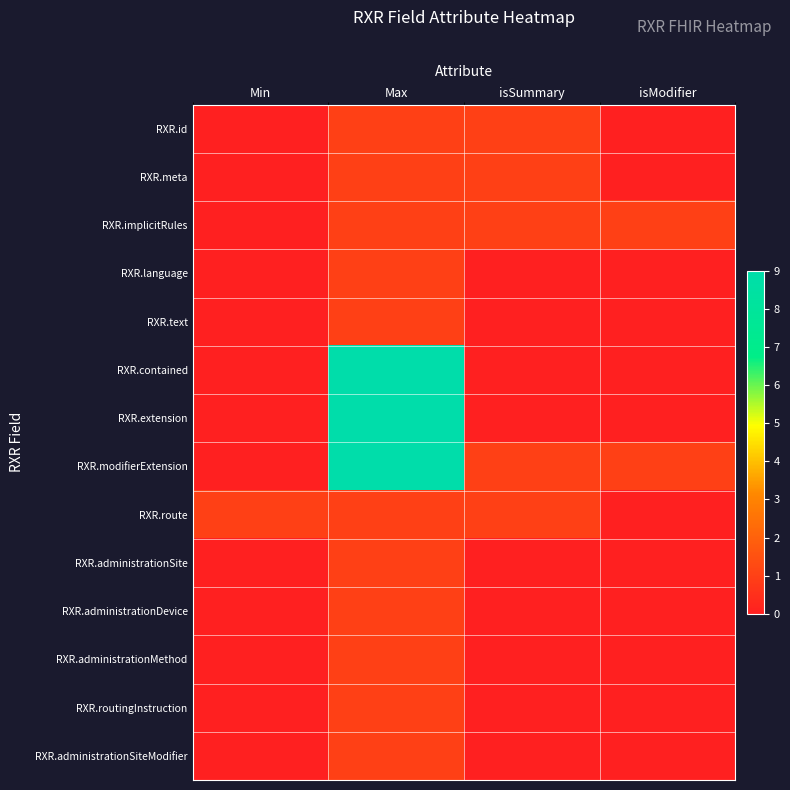

Which series has the largest total across all categories?

RXR.modifierExtension